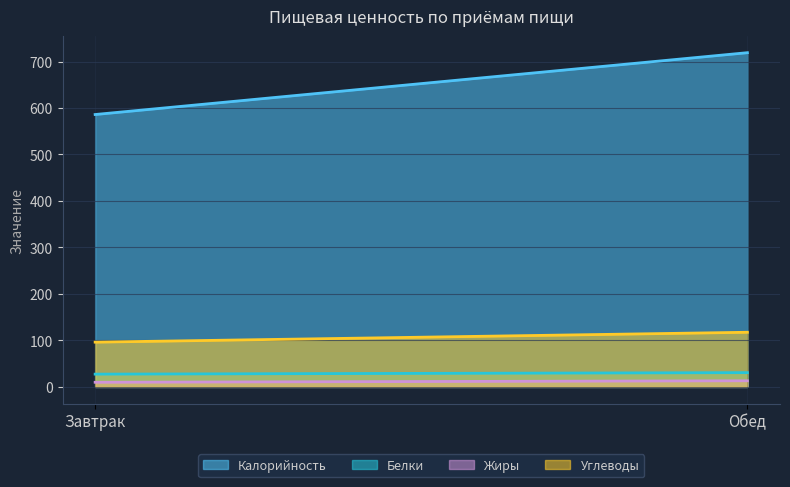

The value of Калорийность at Обед is 719.0. True or false?

True